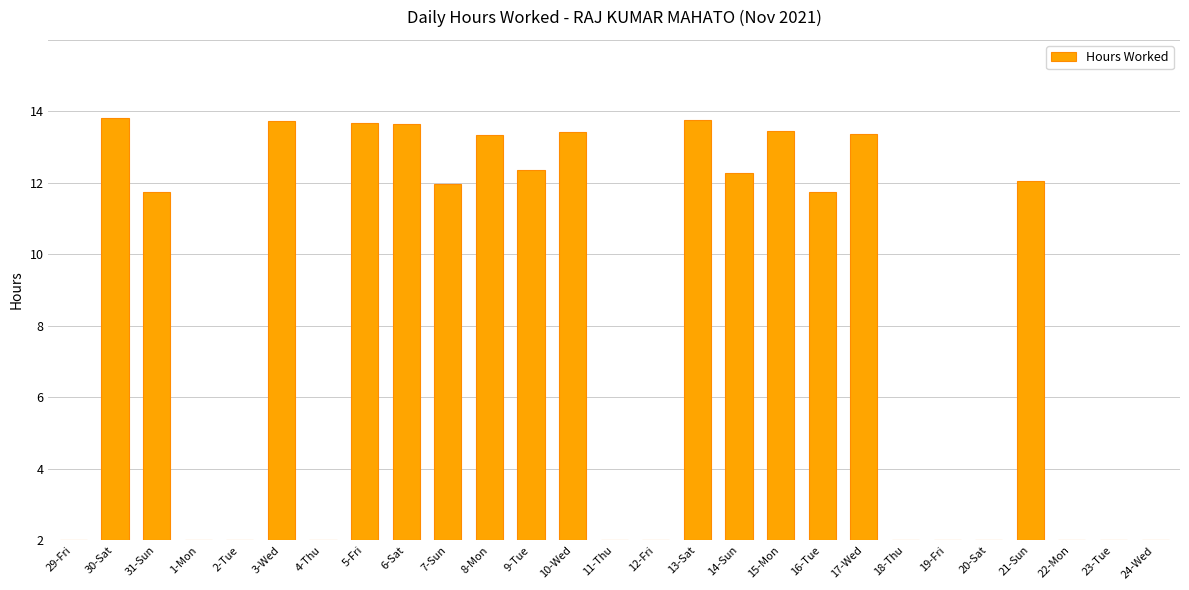

Are the bars horizontal?

No